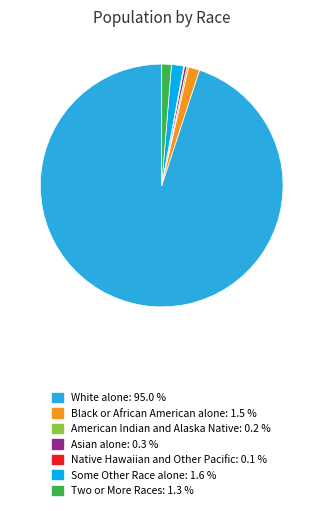

Combined, do Black or African American alone: 1.5 % and White alone: 95.0 % account for over 50%?

Yes